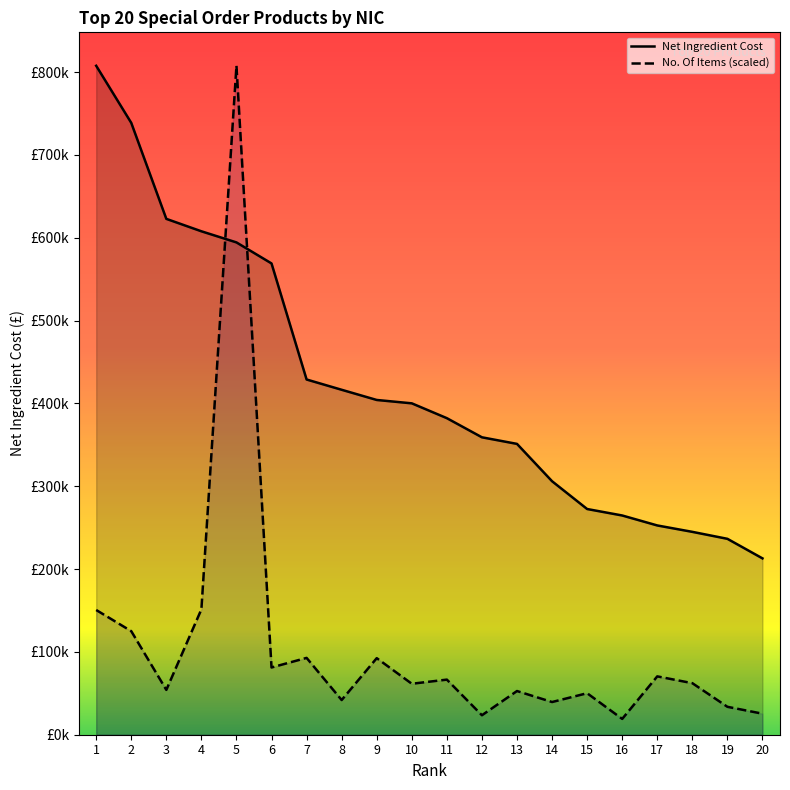

Reading left to right, transcribe all the data shown in this chart.

Net Ingredient Cost: 807643.2	738725.7	622815.8	607819.5	594393.2	569004.2	428873.0	416470.3	404166.6	400099.2	382186.5	359089.5	351135.5	306054.4	272504.1	264698.5	252666.5	244933.7	236524.0	212916.5
No. Of Items: 150599.1	125029.3	54131.3	151373.9	807643.2	81186.2	92765.8	41884.5	92442.9	61535.3	66528.8	23503.5	52753.8	39473.9	50106.4	19091.2	70446.0	62245.6	33705.6	25397.6